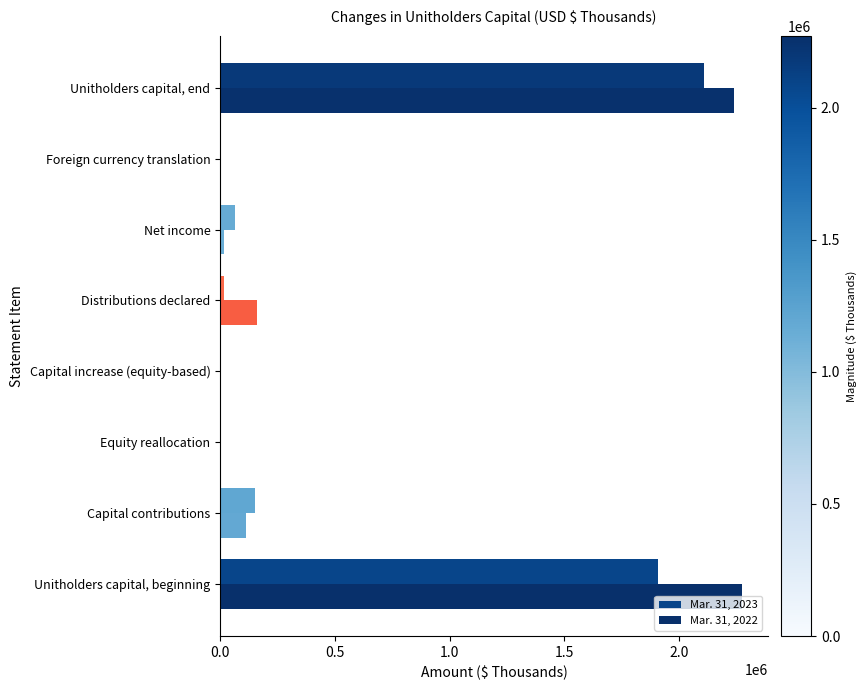

How many data points does each series have?

8